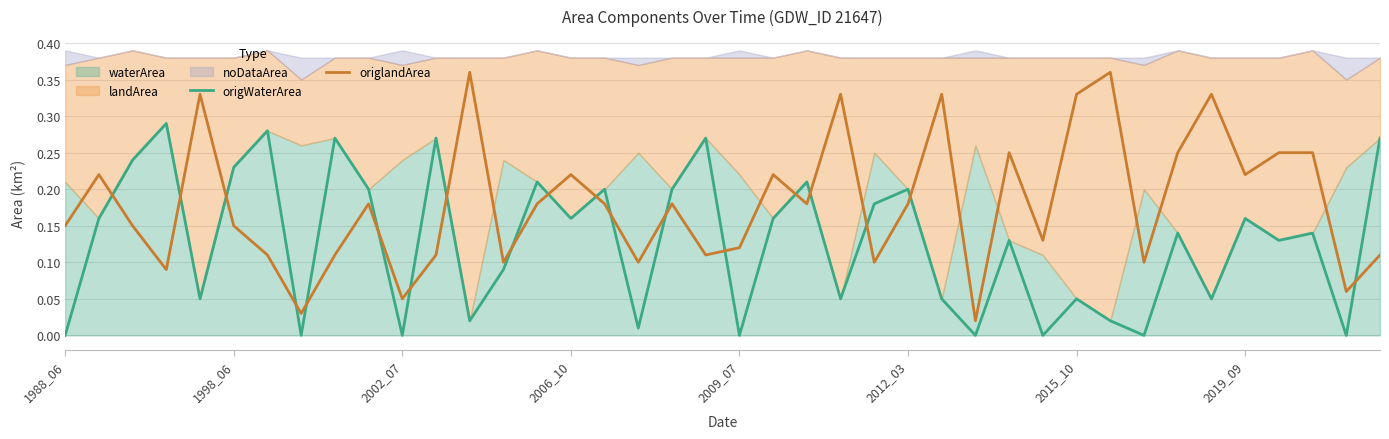

True or false: origlandArea has a value of 0.3 at 34.

True